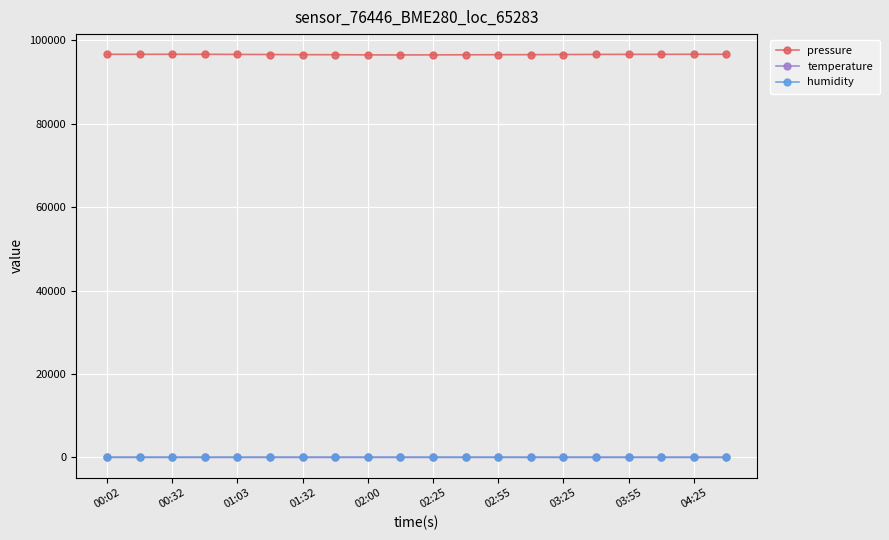

Which series has the largest total across all categories?

pressure